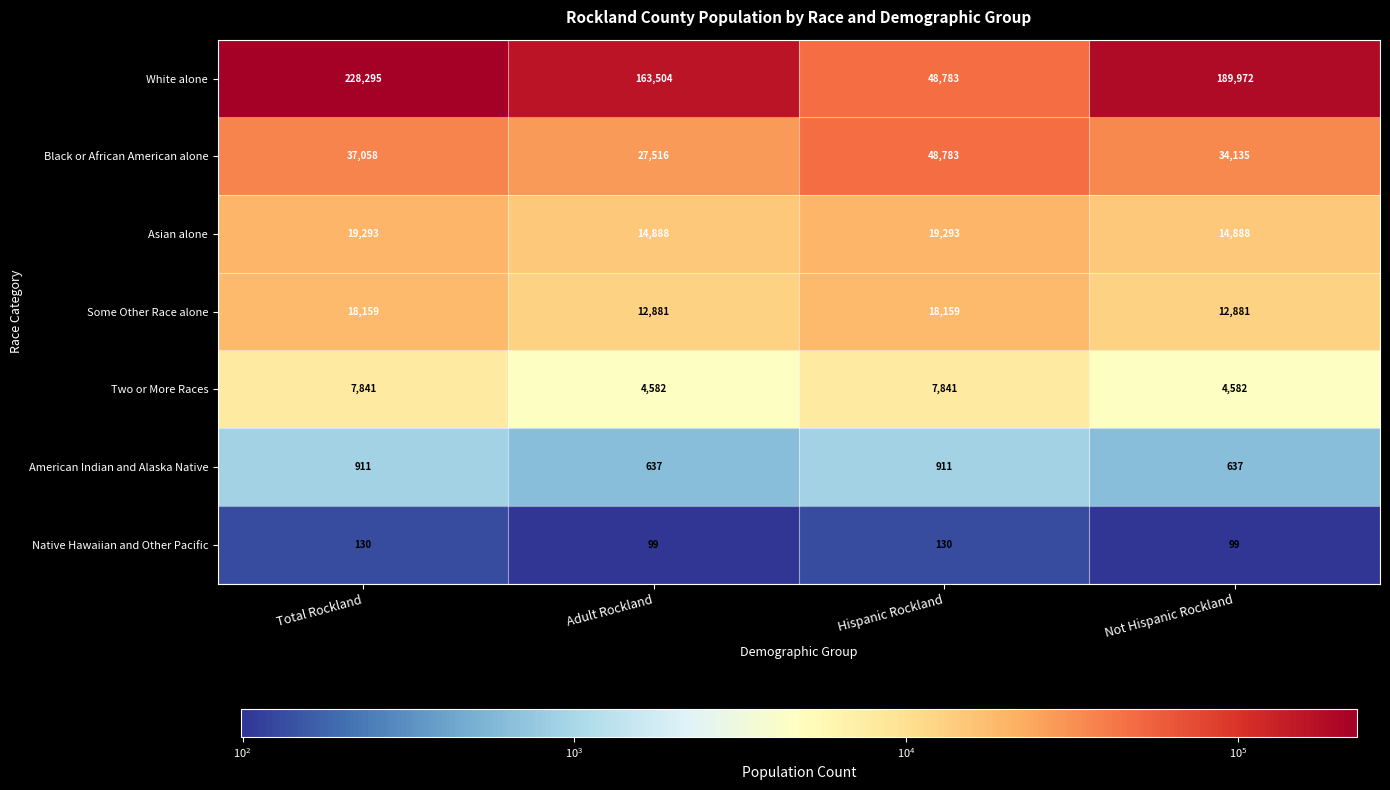

At how many categories does at least one series exceed 32735?

4